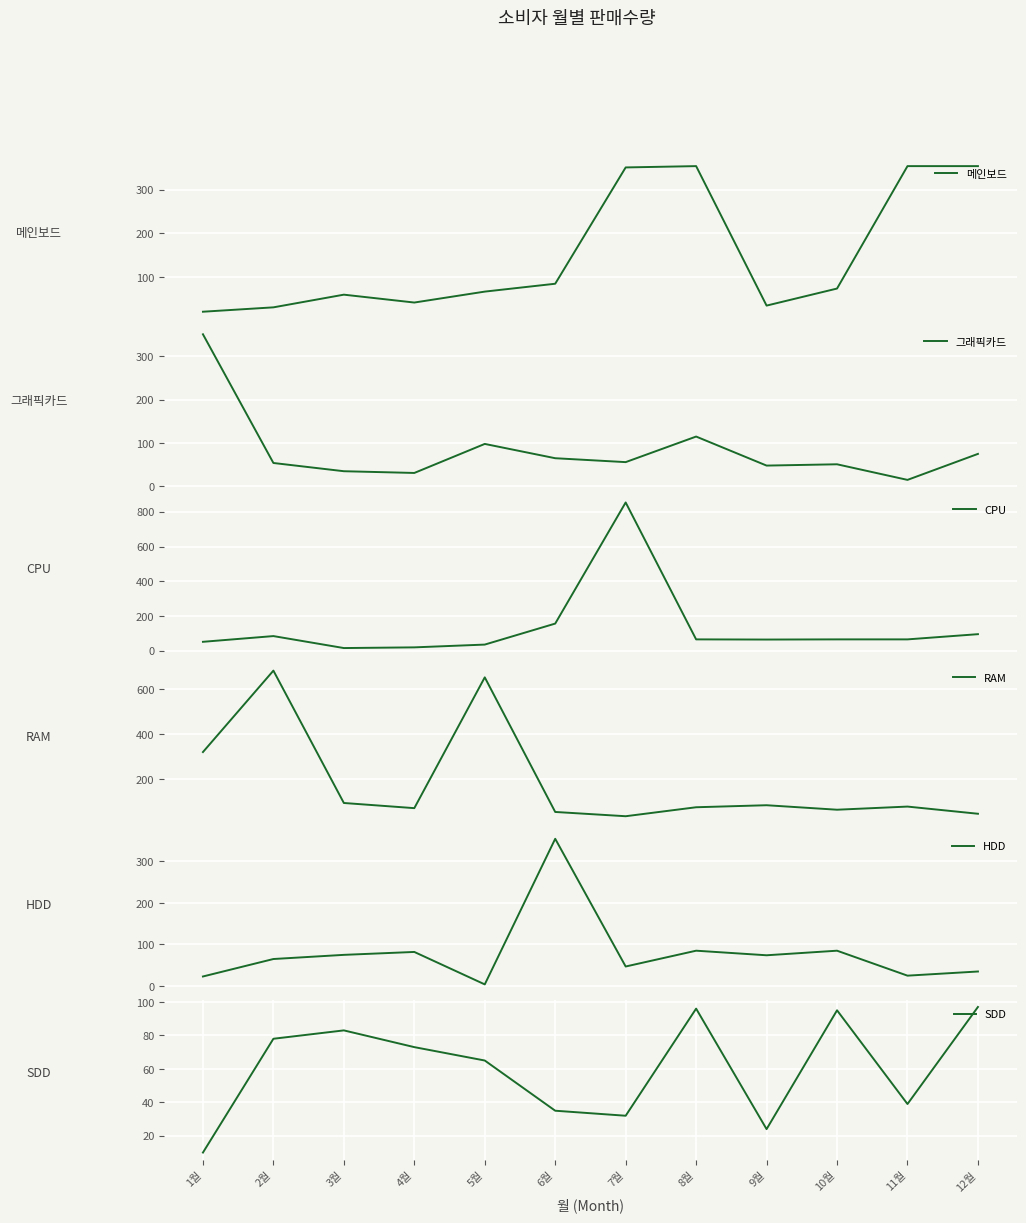

What is the lowest value of the 메인보드 series?

21